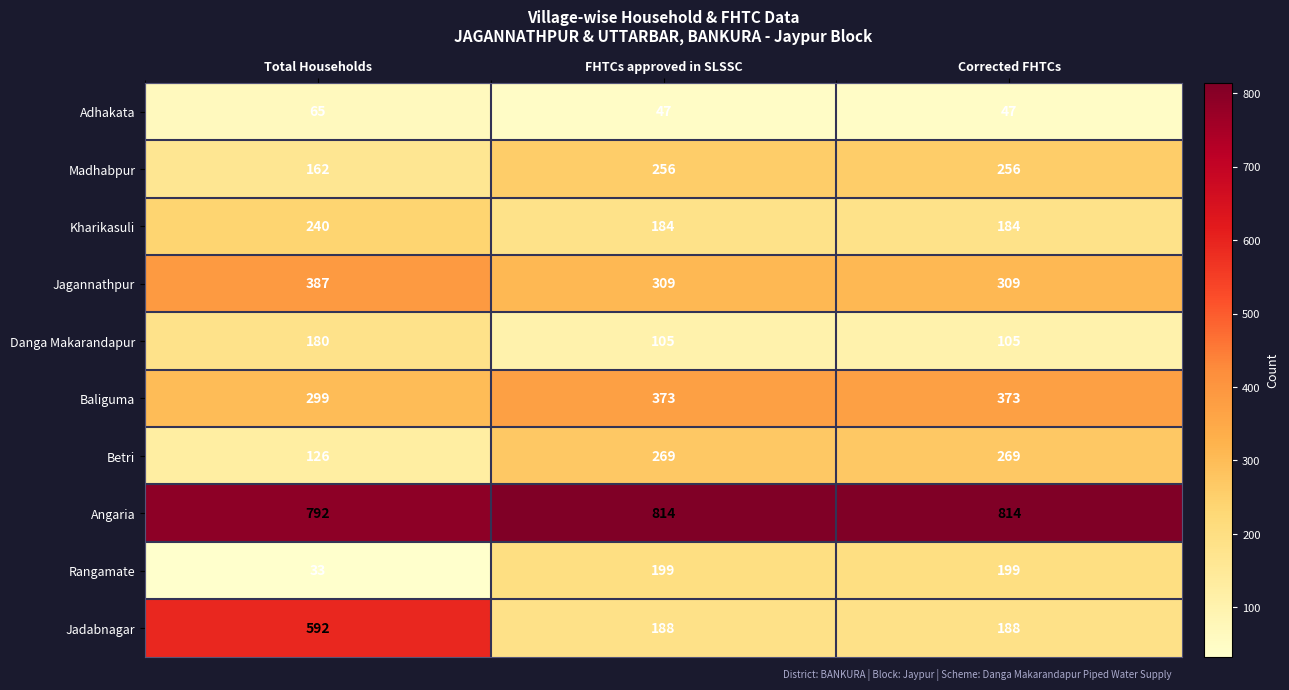

List the series in order of their peak value, highest first.

Angaria, Jadabnagar, Jagannathpur, Baliguma, Betri, Madhabpur, Kharikasuli, Rangamate, Danga Makarandapur, Adhakata